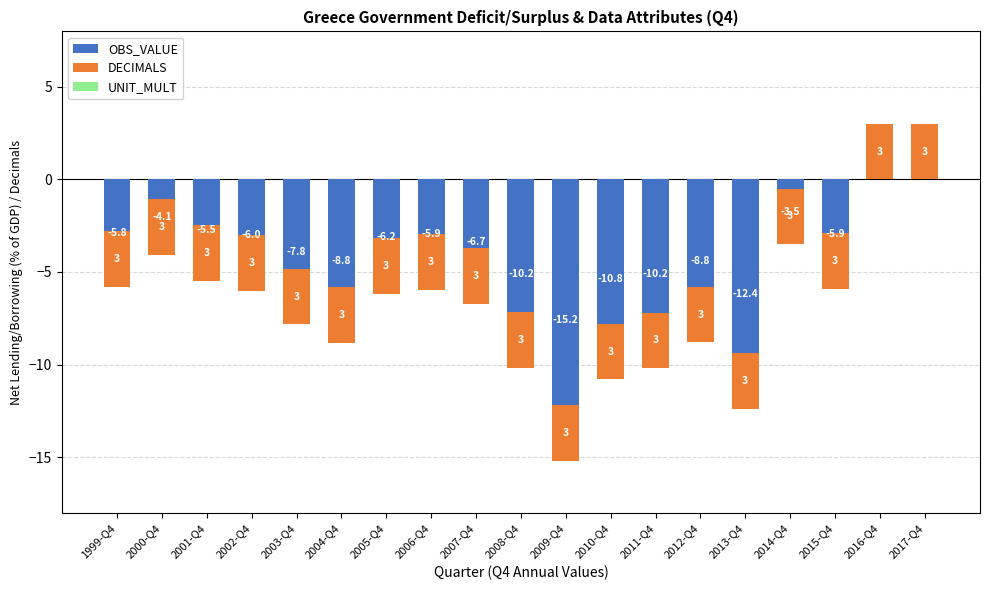

What is the value of the OBS_VALUE bar at the 6th from the left?

-8.8